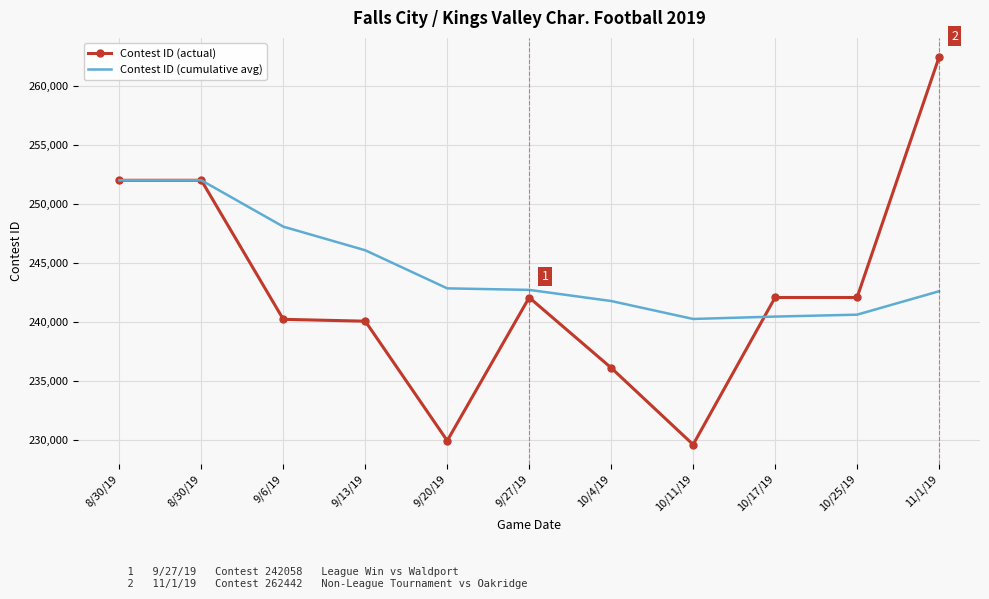

What is the label of the 2nd point from the right?

10/25/19